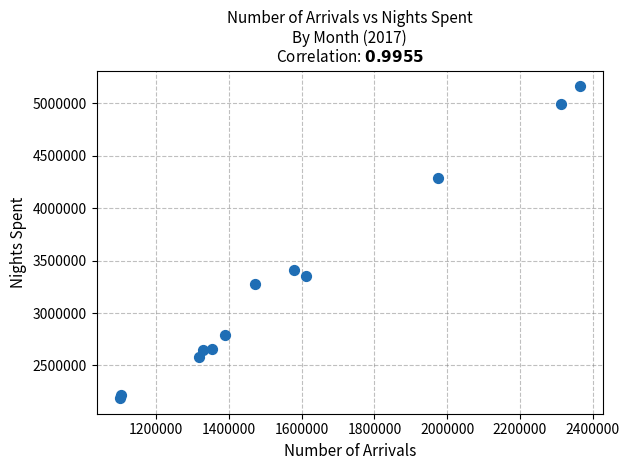

What Y value in the scatter plot is closest to 3674918?

3411995